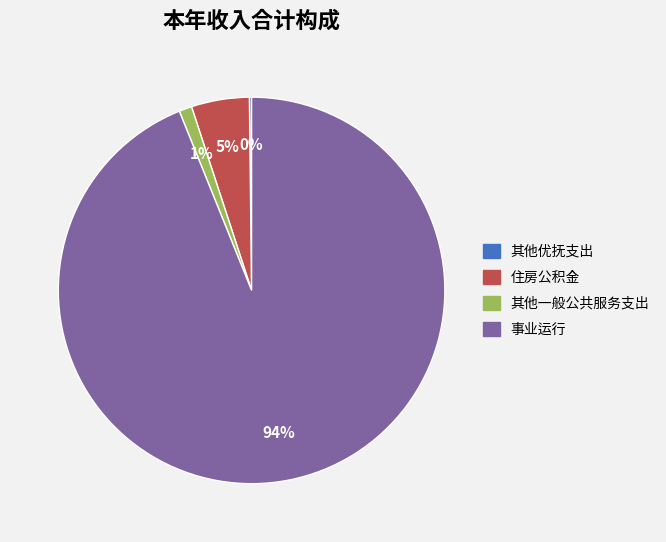

Is the sum of 住房公积金 and 事业运行 greater than half?

Yes